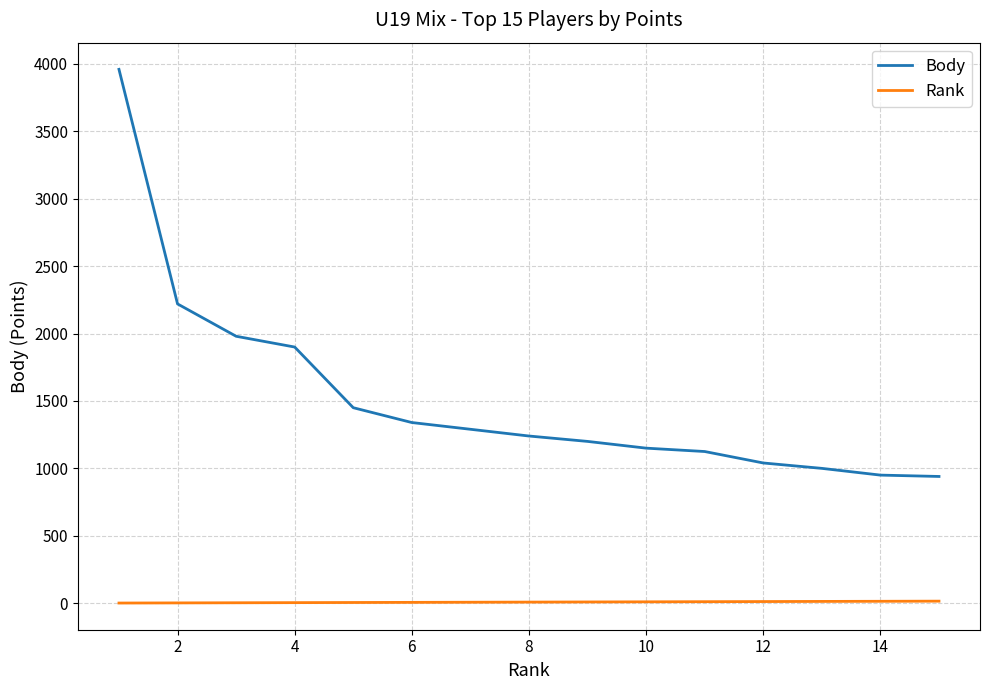

How many categories are shown in the chart?

15